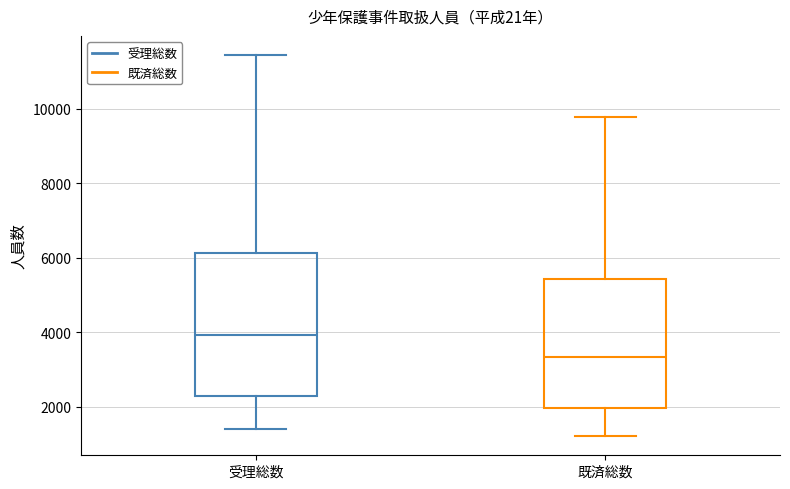

Reading left to right, transcribe this box plot: for each box, give where its median line is, the range the box spans, and where its two whiskers end, as read against the y-axis. The values are not printed on the chart, so give them approximately, as read against the axis.

受理総数: median 4000, box 2200 to 6200, whiskers 1400 to 11400
既済総数: median 3400, box 2000 to 5400, whiskers 1200 to 9800